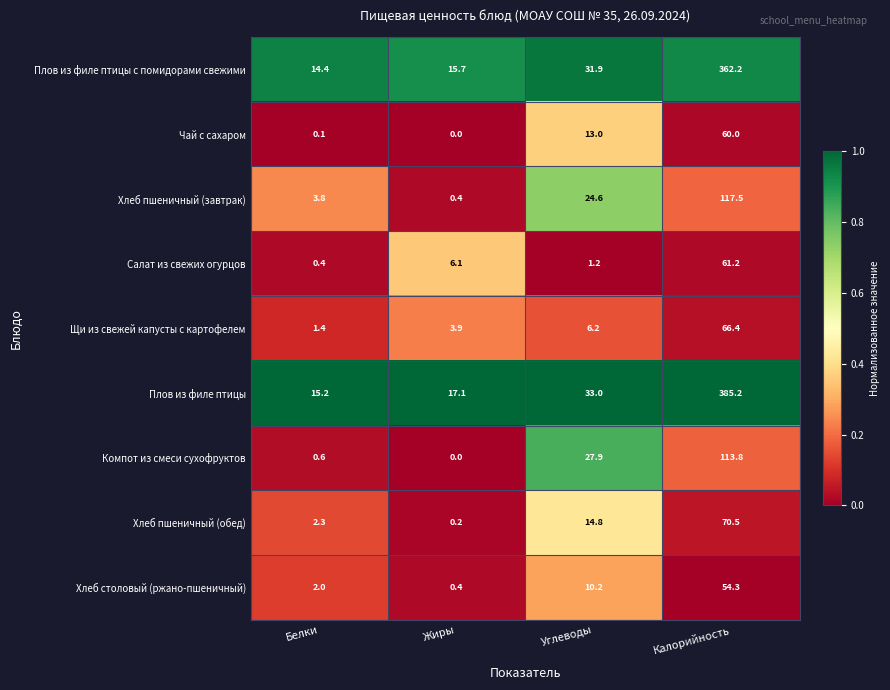

What is the sum of all Салат из свежих огурцов values?

68.9